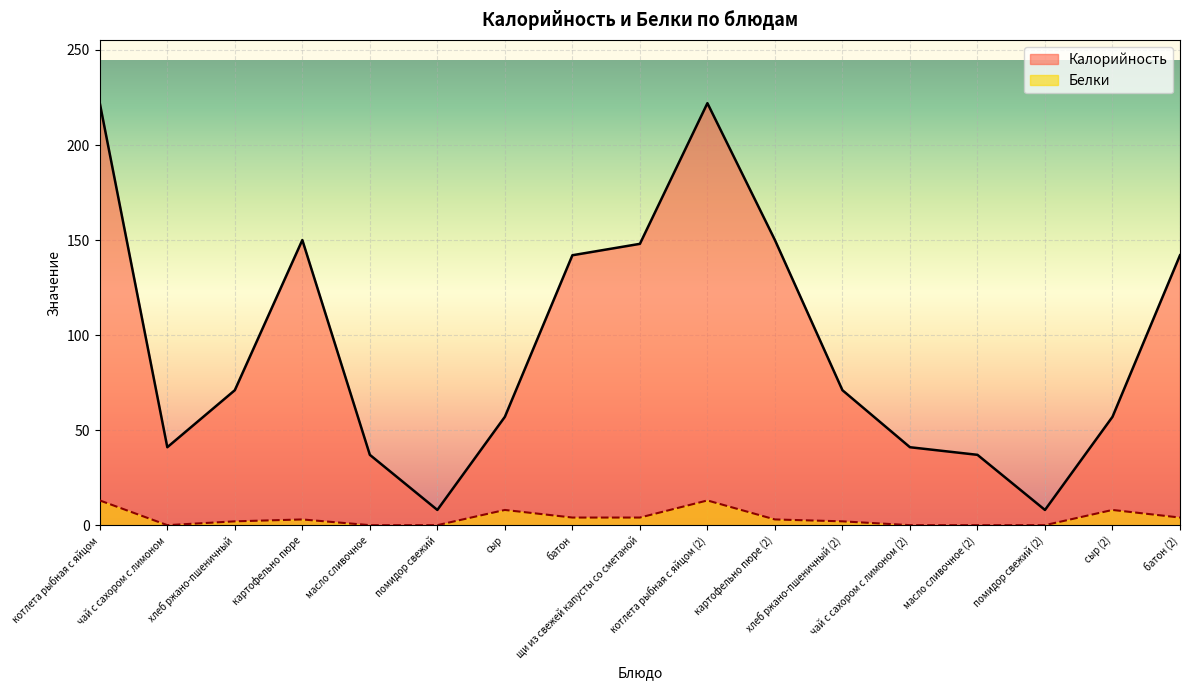

True or false: Калорийность and Белки cross at least once.

False